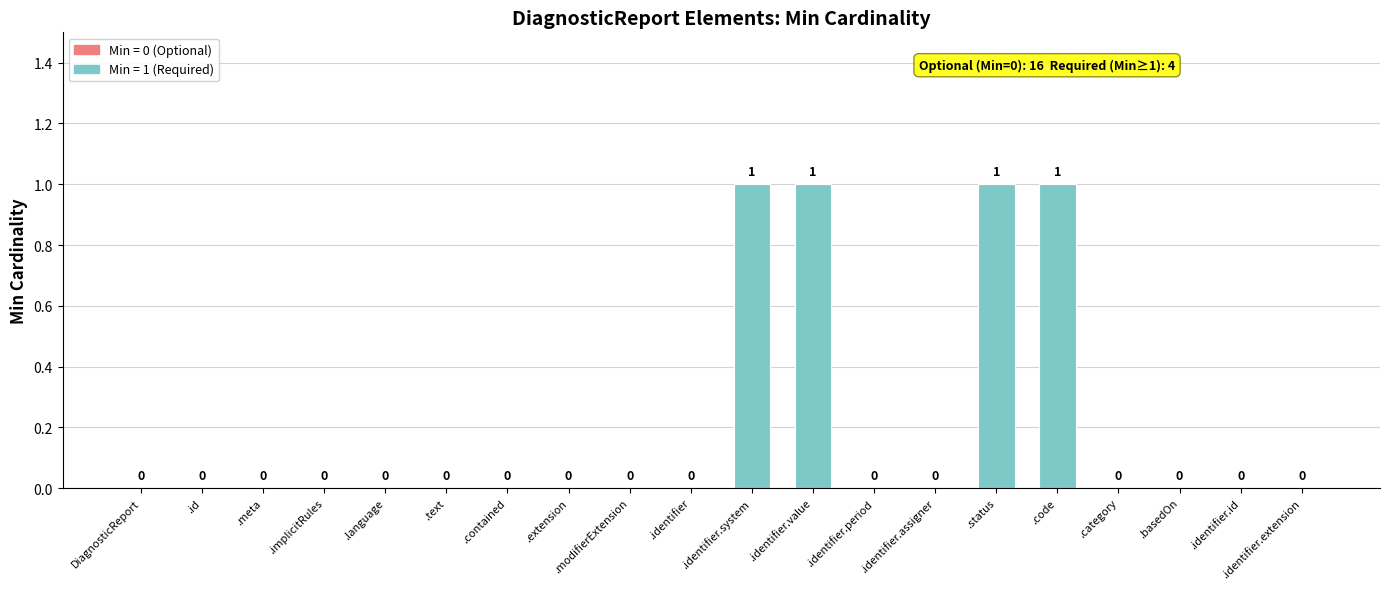

Reading right to left, transcribe all the data shown in this chart.

0	0	0	0	1	1	0	0	1	1	0	0	0	0	0	0	0	0	0	0